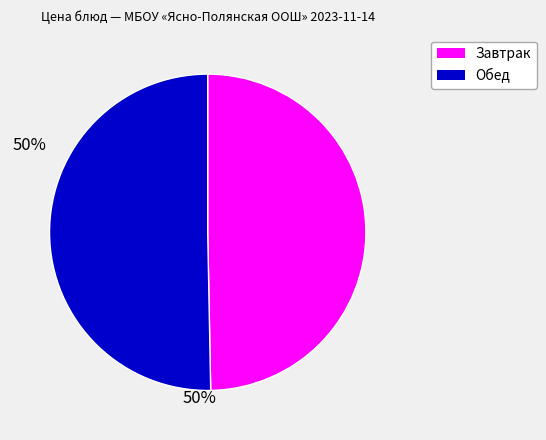

How many segments does this pie chart have?

2